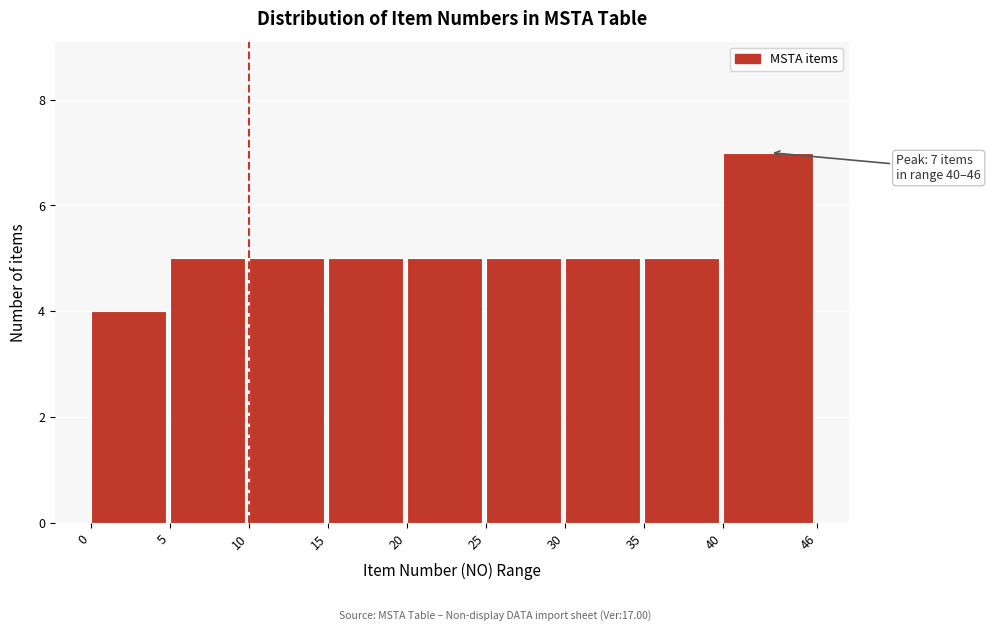

Which range on the x-axis has the tallest bar?

40 to 46